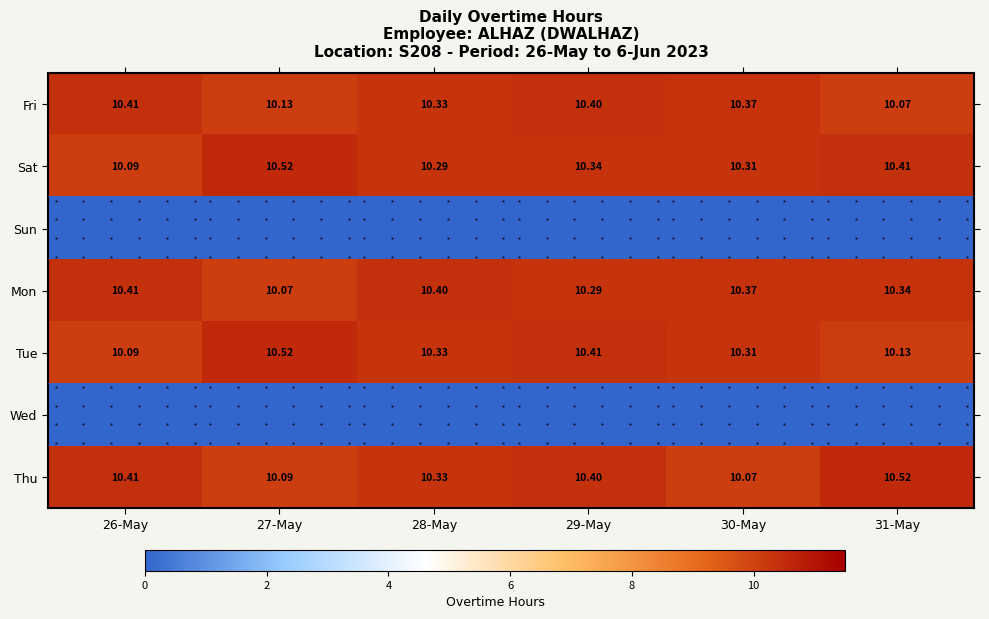

At which category is the sum across all series the highest?

29-May